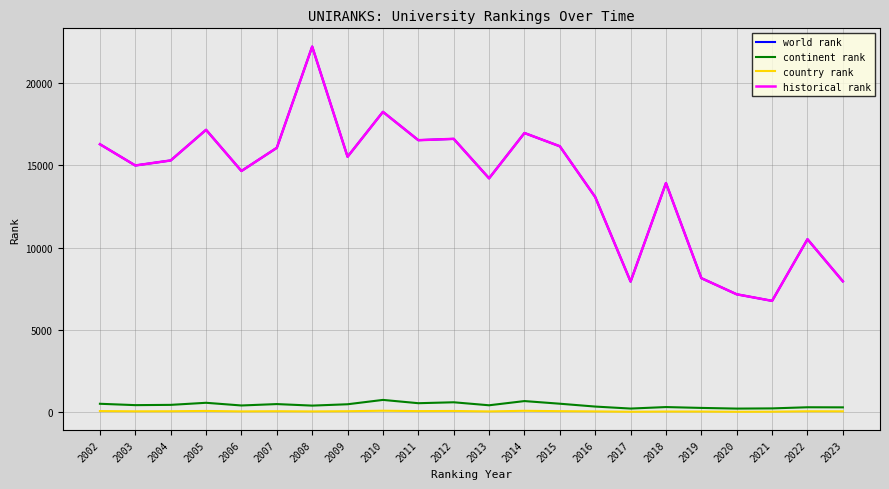

True or false: country rank and historical rank intersect in this chart.

False